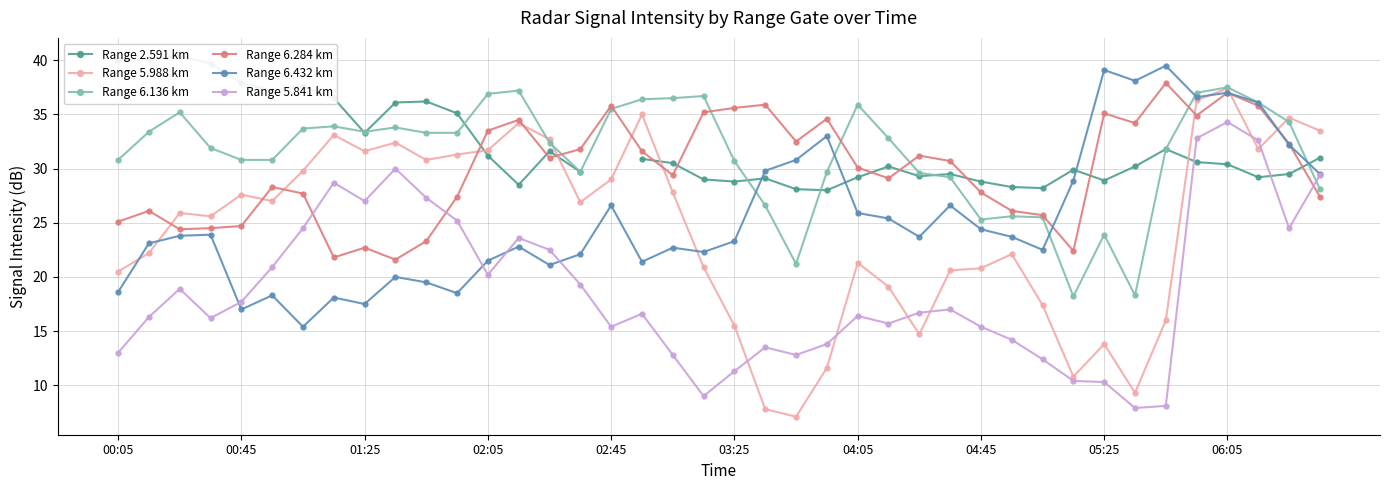

Is it true that Range 5.988 km equals 36.3 at 35?

True